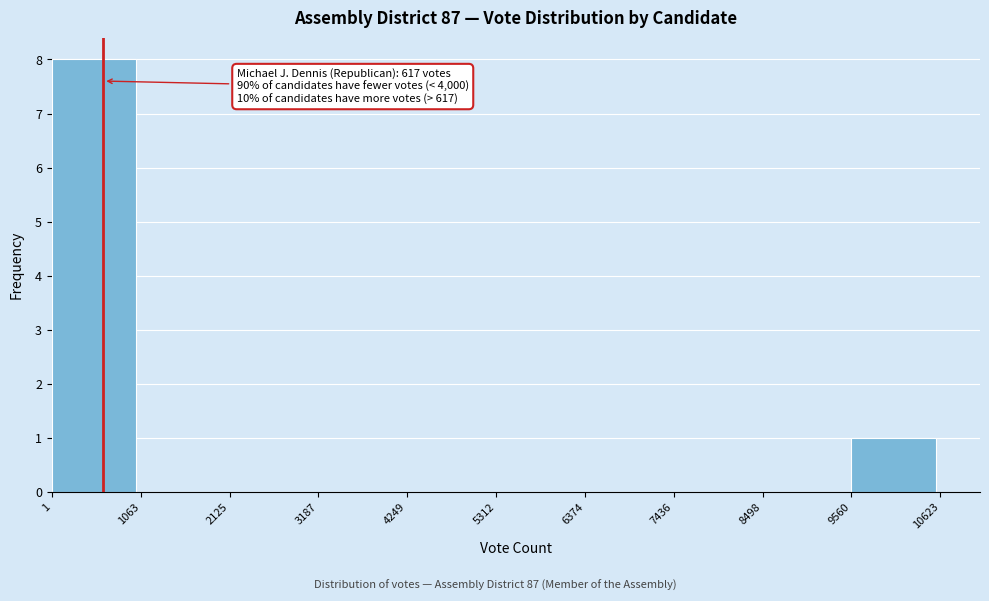

Which range on the x-axis has the tallest bar?

1 to 1063